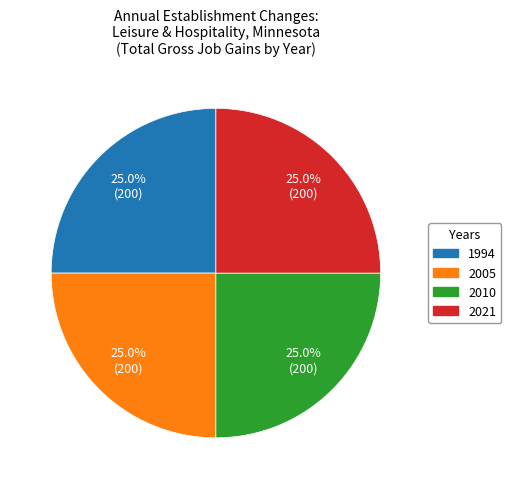

How many segments does this pie chart have?

4